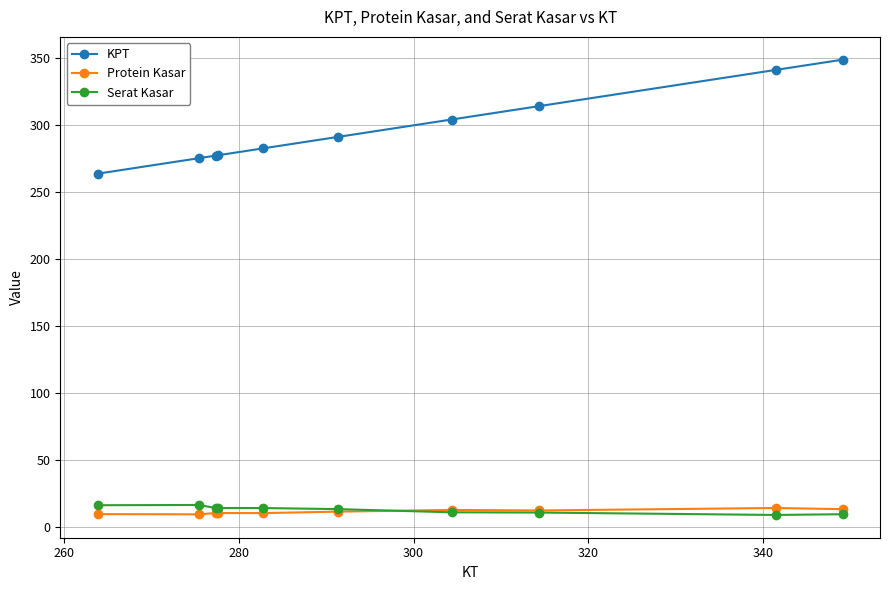

At how many categories does at least one series exceed 148?

10